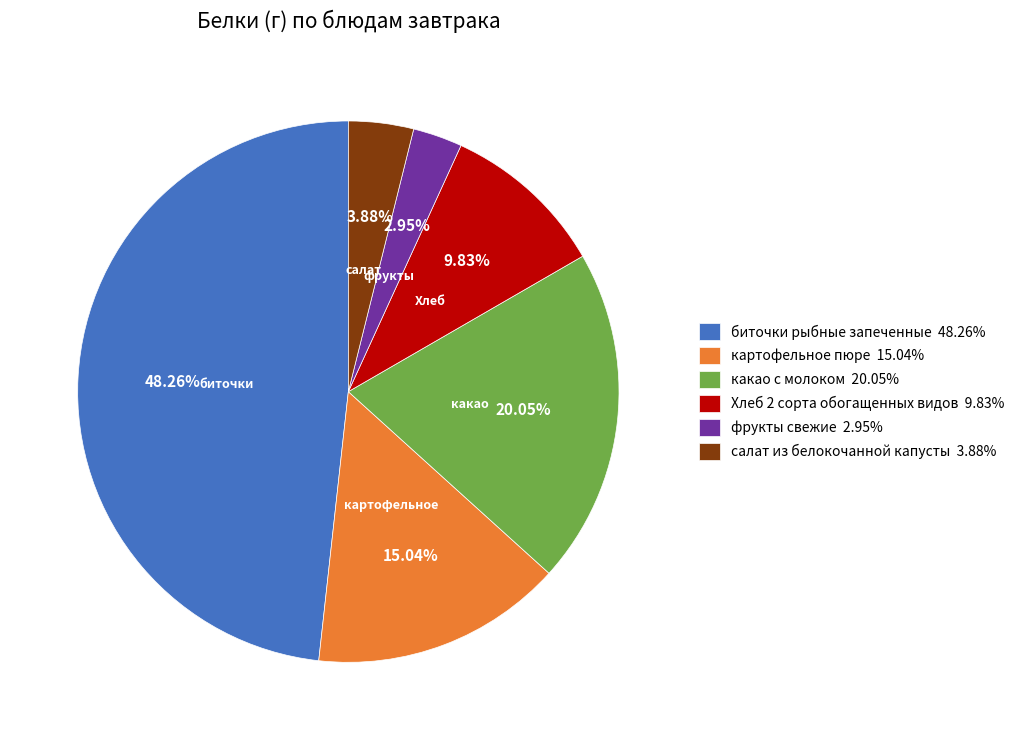

Count the number of slices in the pie.

6